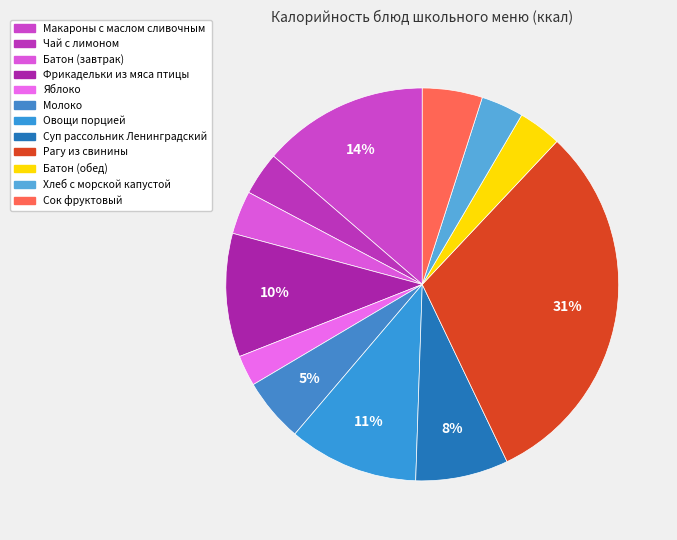

Which category has the biggest portion of the pie?

Рагу из свинины